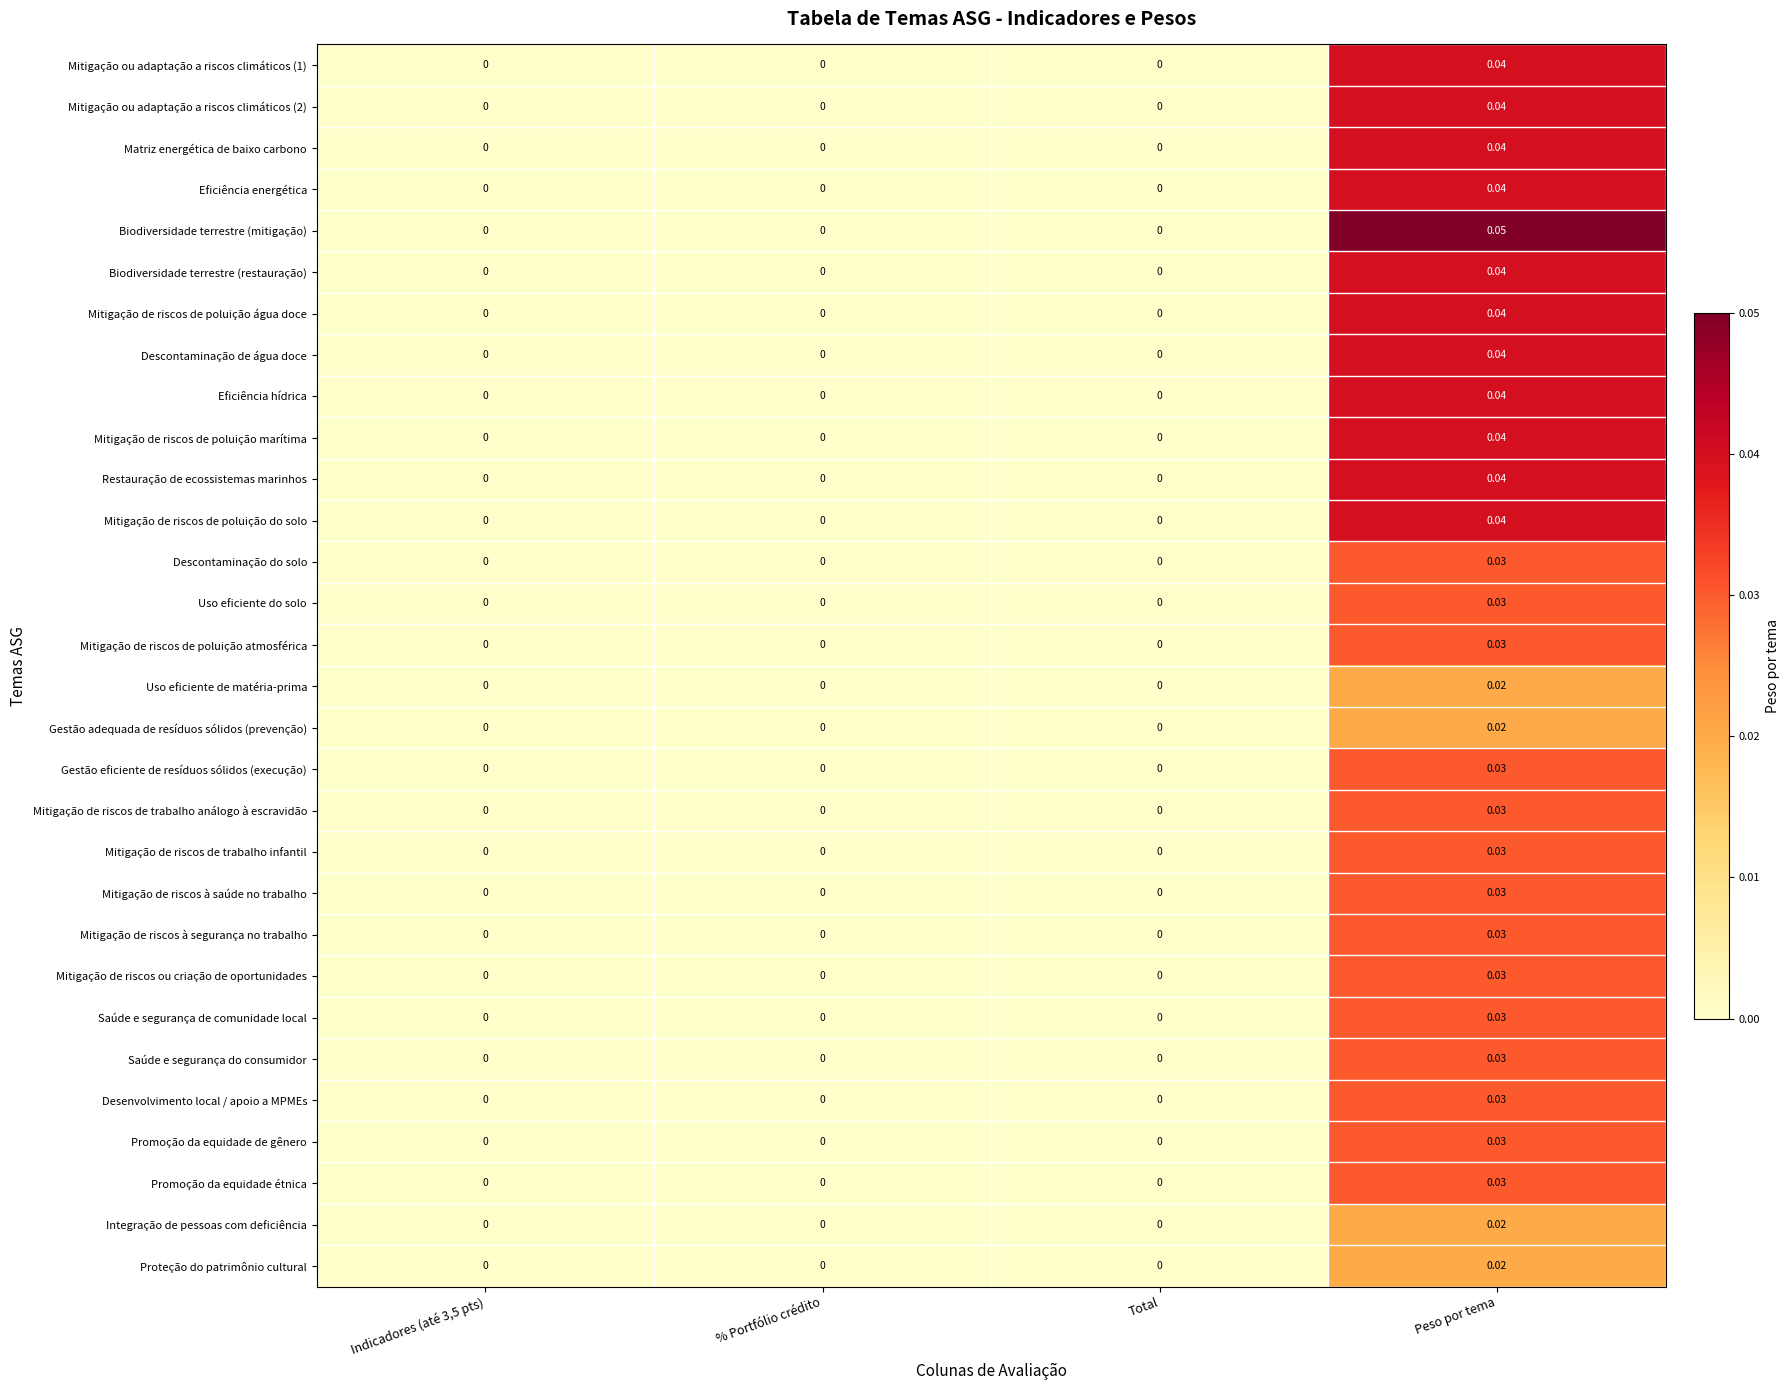

At which category is the sum across all series the highest?

Peso por tema